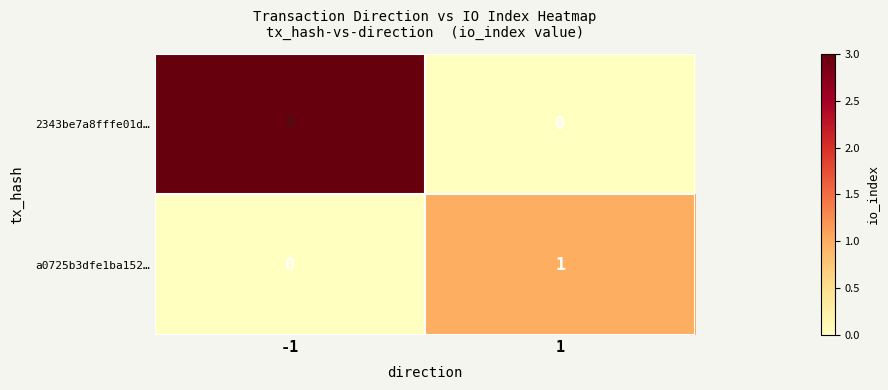

At which category is the sum across all series the highest?

-1